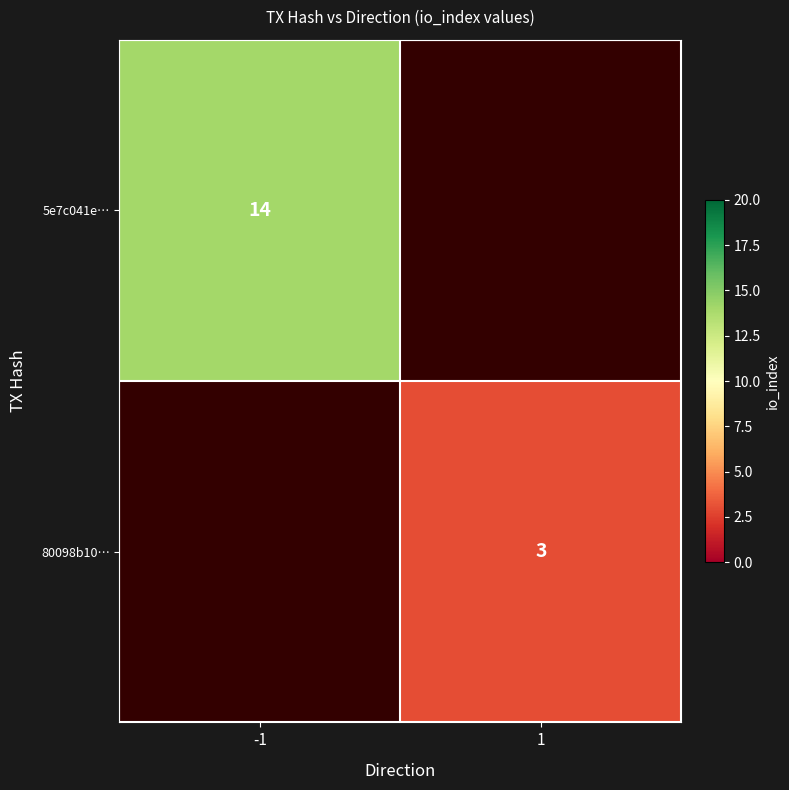

Is it true that 5e7c041e… equals 25 at -1?

False